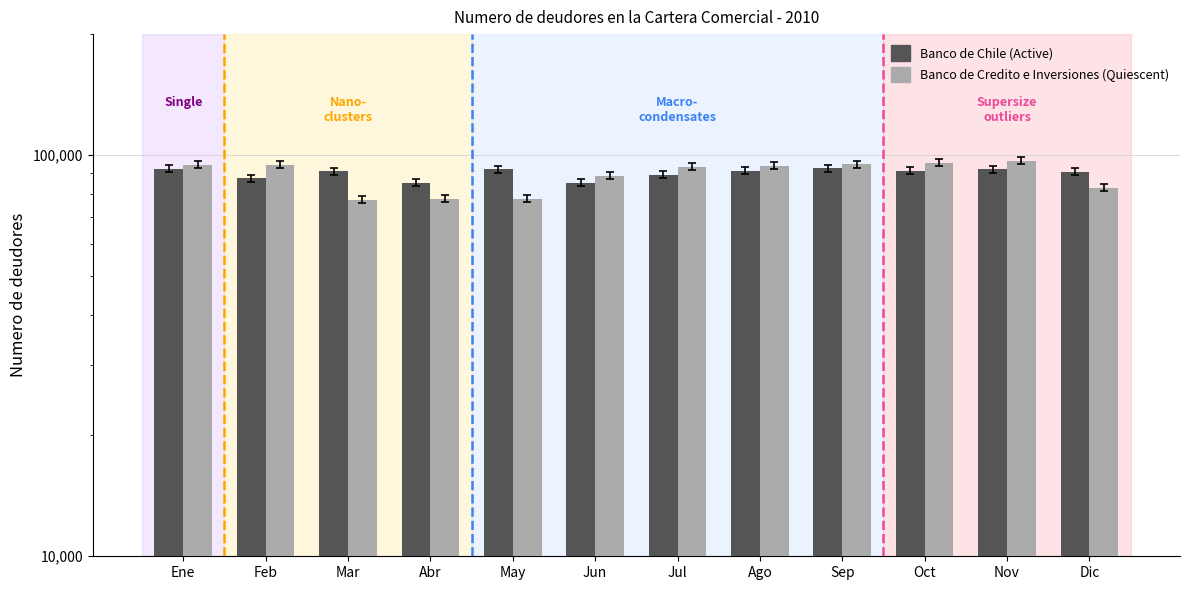

What is the difference between the second highest and minimum values in the Banco de Chile series?

6982